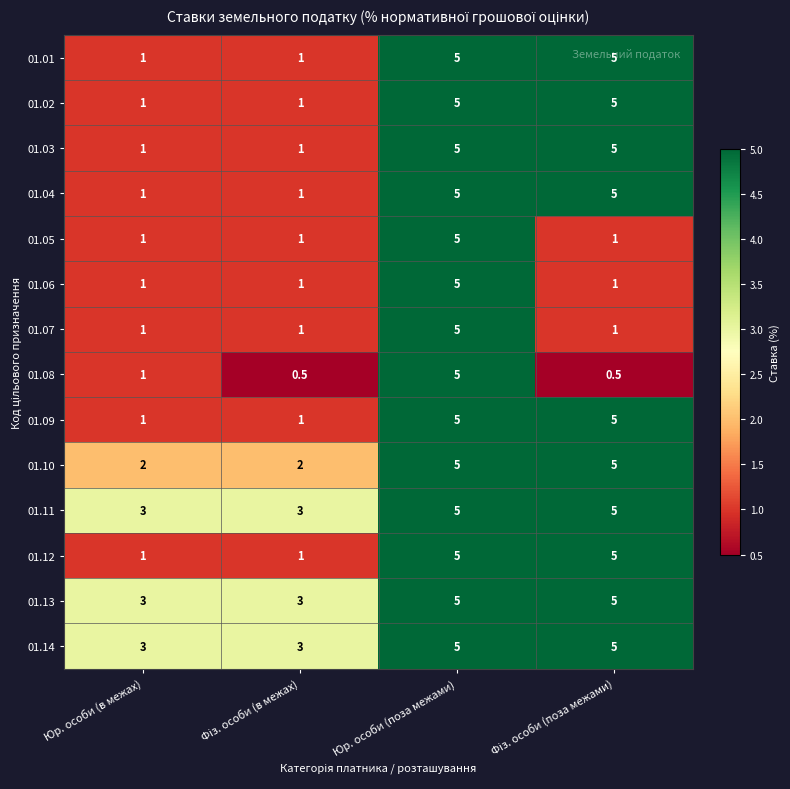

Which series has the widest spread of values?

01.08